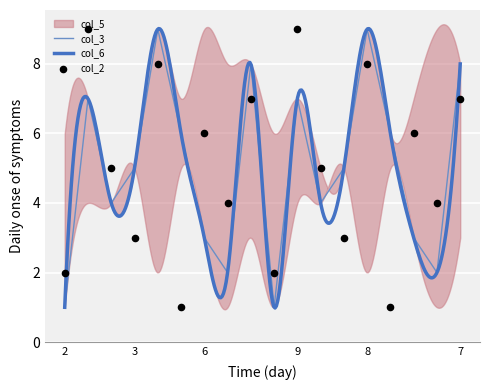

Which series contains the lowest Y value?

col_5